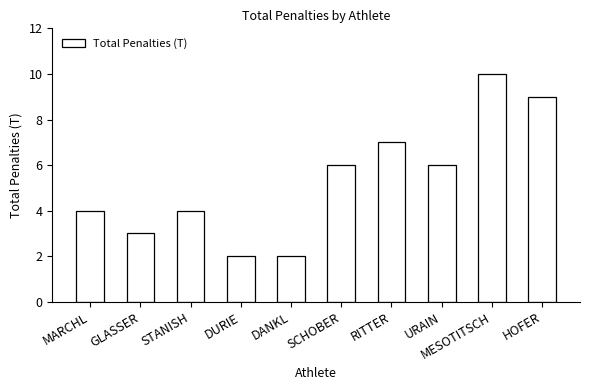

What is the average value?

5